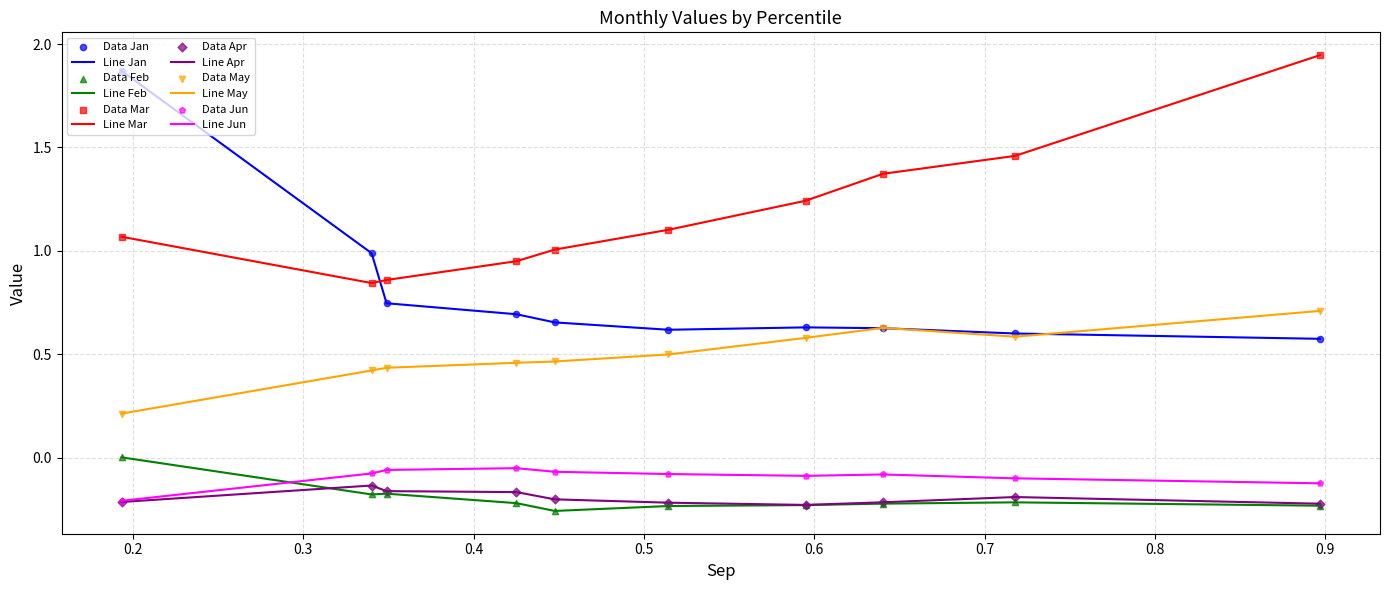

Which series has the largest total across all categories?

Line Mar